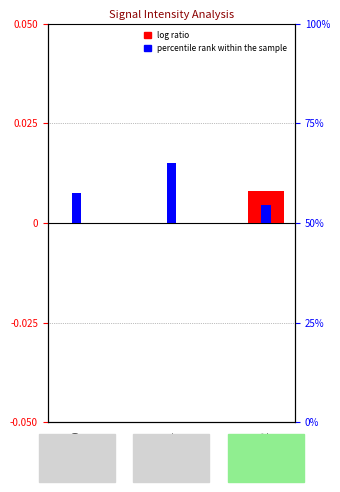

At how many categories does at least one series exceed 0?

3